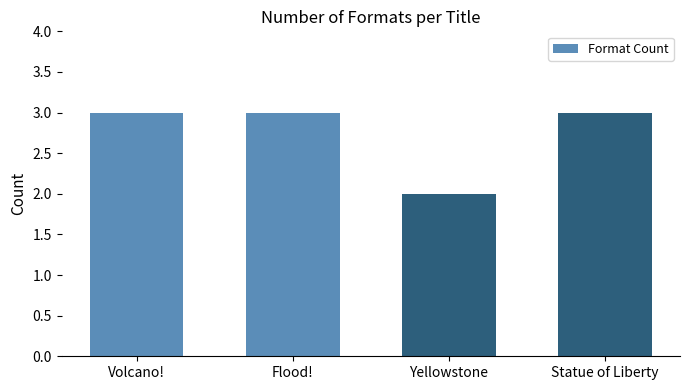

What is the maximum value shown in the chart?

3